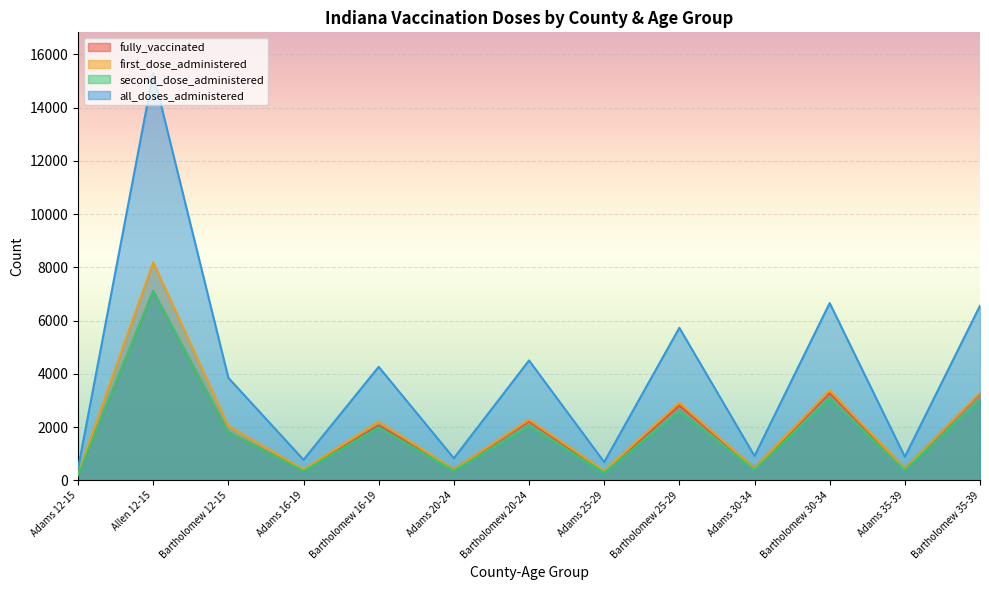

Which has a higher value, Adams 12-15 or Adams 16-19?

Adams 16-19